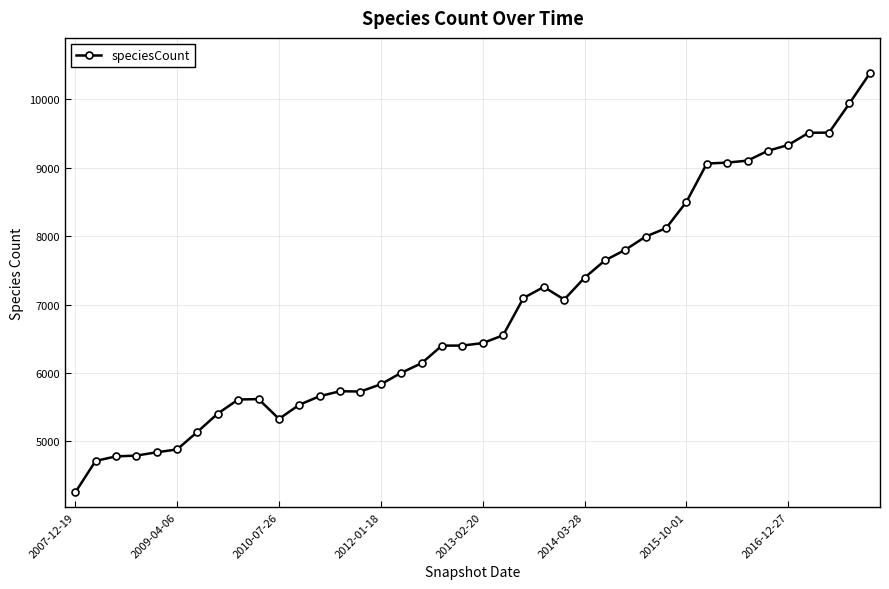

What is the smallest value displayed?

4251